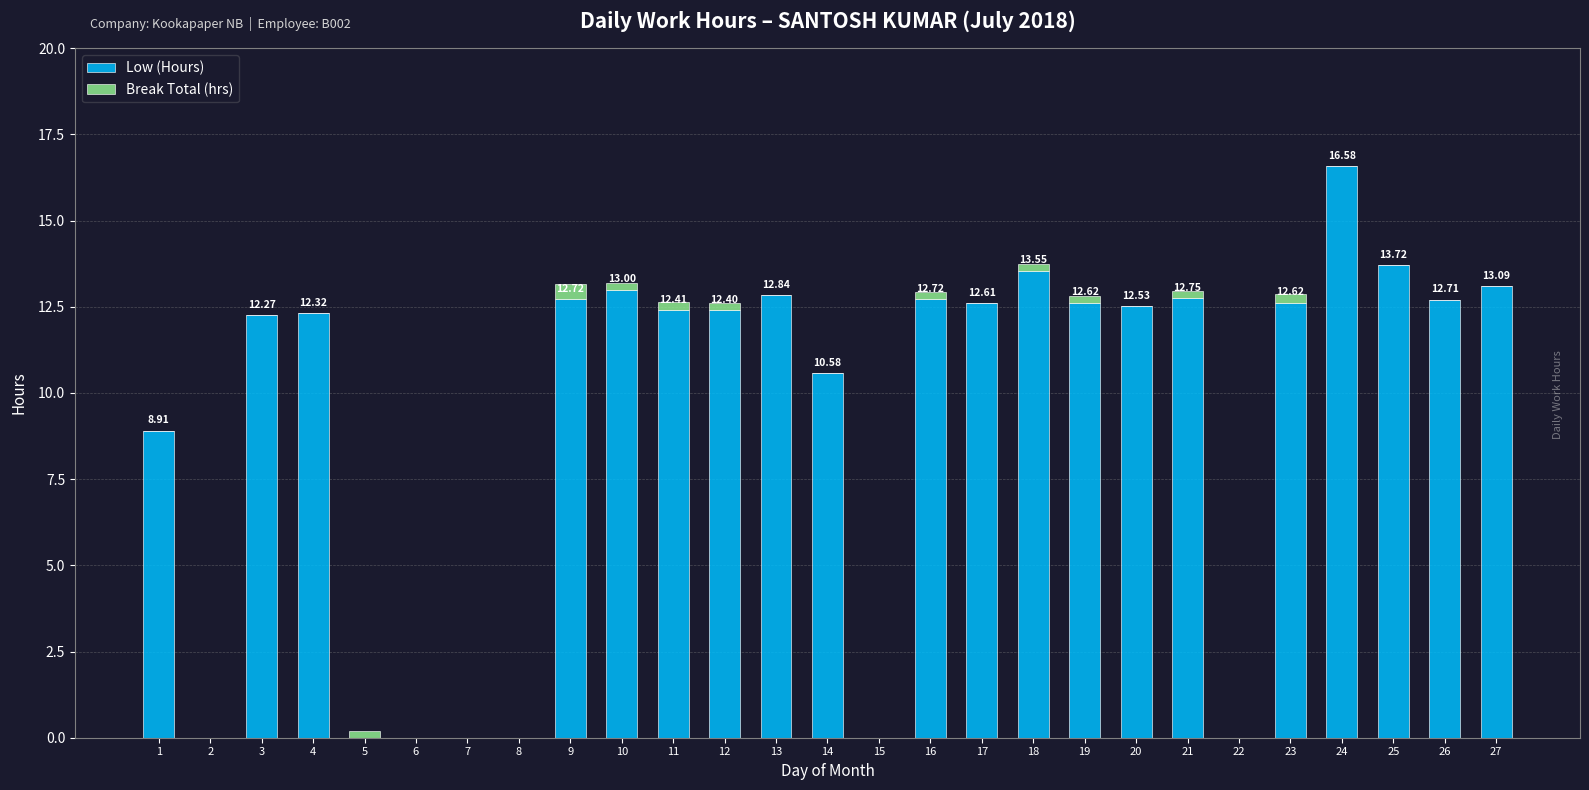

Where does the Low (Hours) series first go above 12?

3